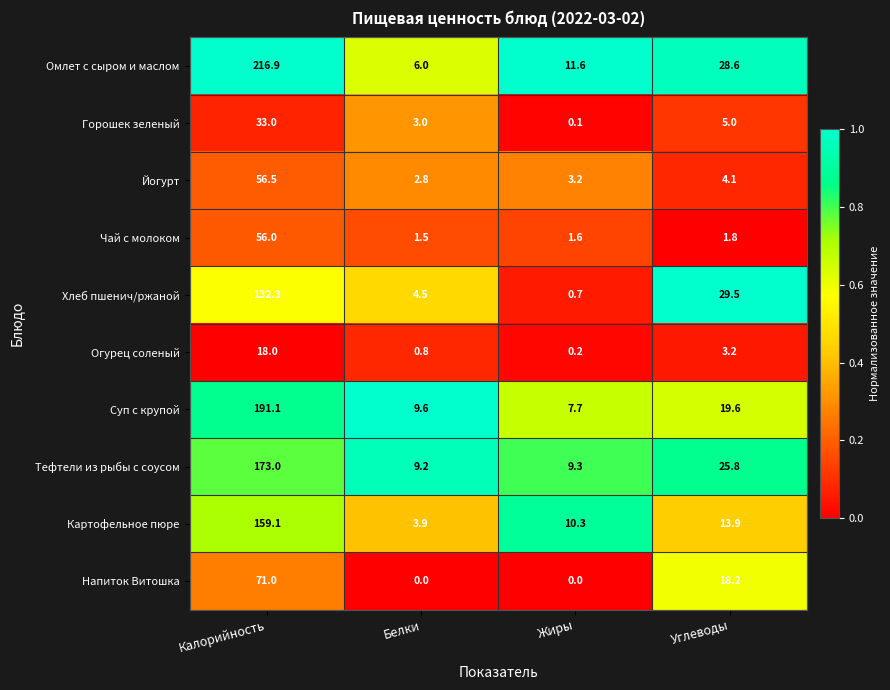

What is the total value across all series at Белки?

41.3